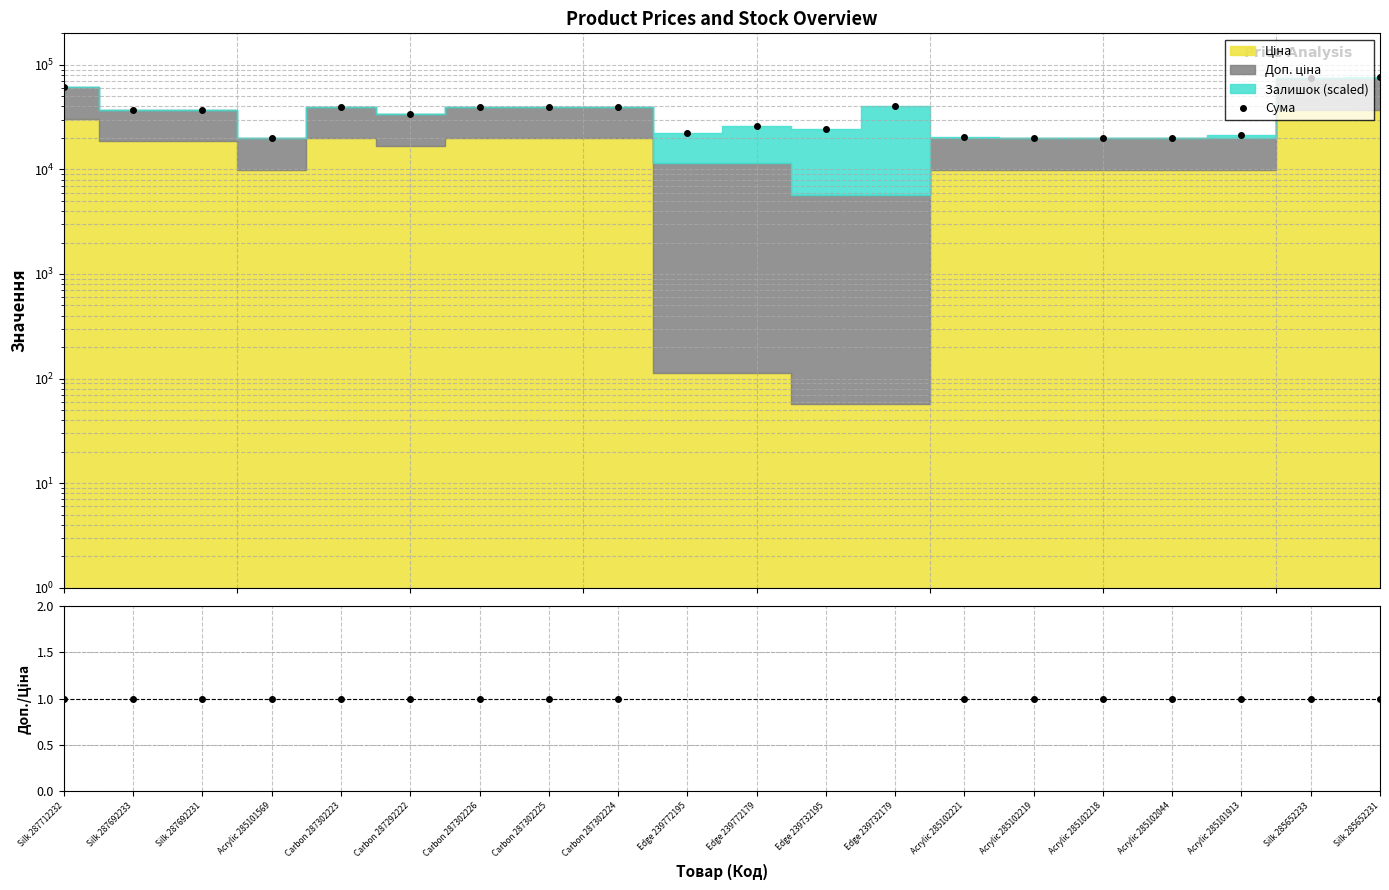

Reading left to right, list all the values displayed in this chart.

Сума: 61024.7	37343.0	37343.0	19817.0	39712.1	33926.3	39712.1	39912.1	39812.1	22197.3	25947.3	24223.7	40823.7	20217.0	20167.0	19967.0	19867.0	21517.0	75286.0	75786.0
Доп./Ціна: 1.0	1.0	1.0	1.0	1.0	1.0	1.0	1.0	1.0	100.0	100.0	100.0	100.0	1.0	1.0	1.0	1.0	1.0	1.0	1.0